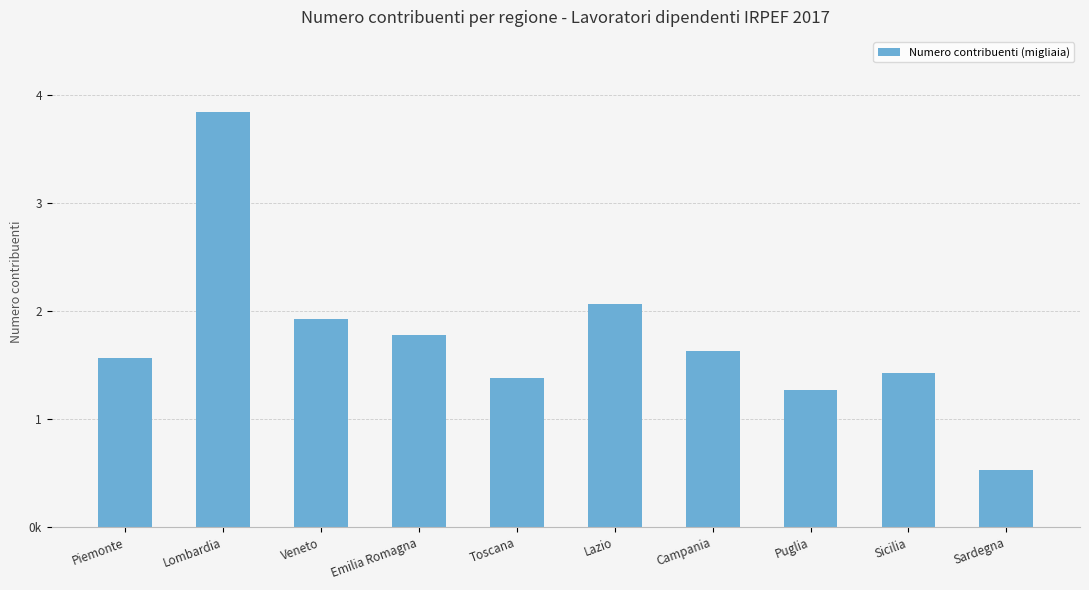

Does the chart contain any negative values?

No